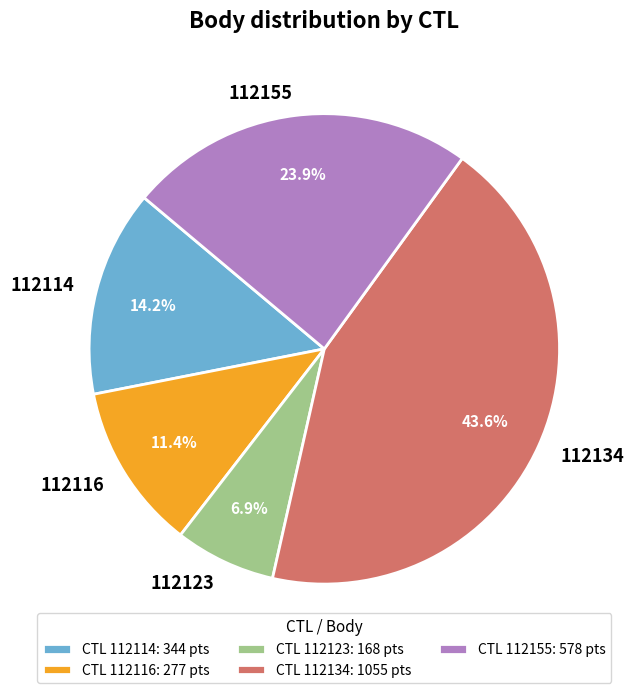

How many segments does this pie chart have?

5